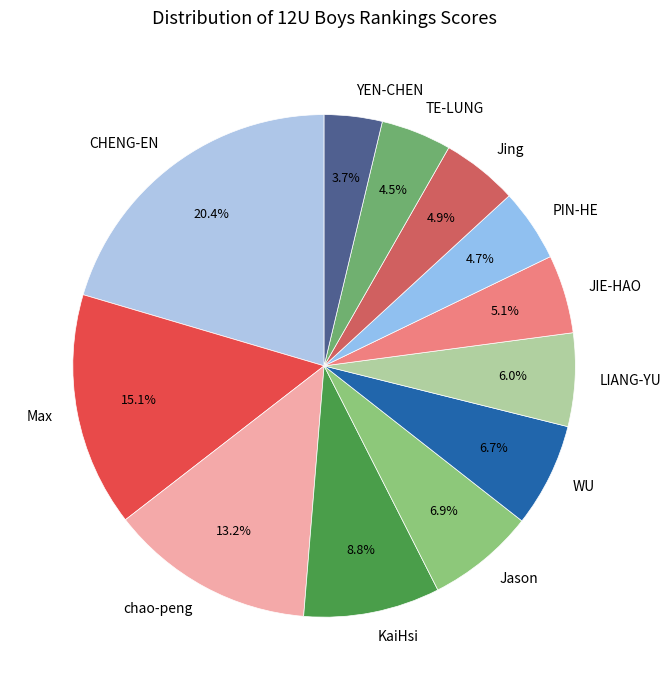

To the nearest percent, what portion does LIANG-YU represent?

6%